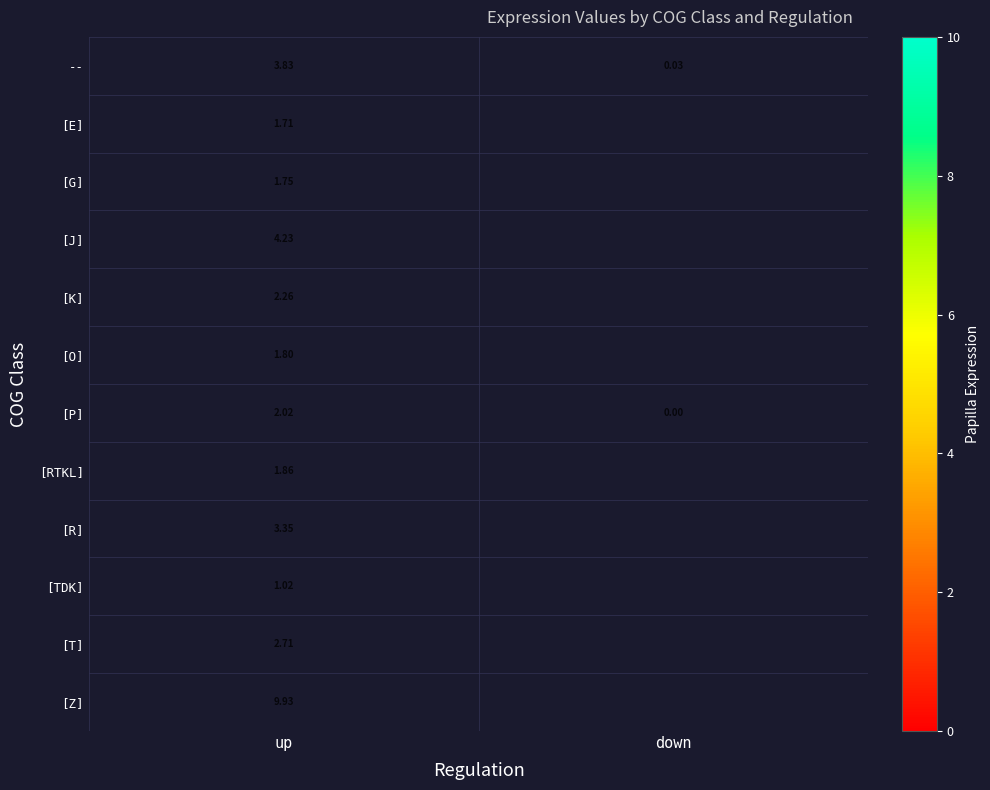

At how many categories does at least one series exceed 3?

1